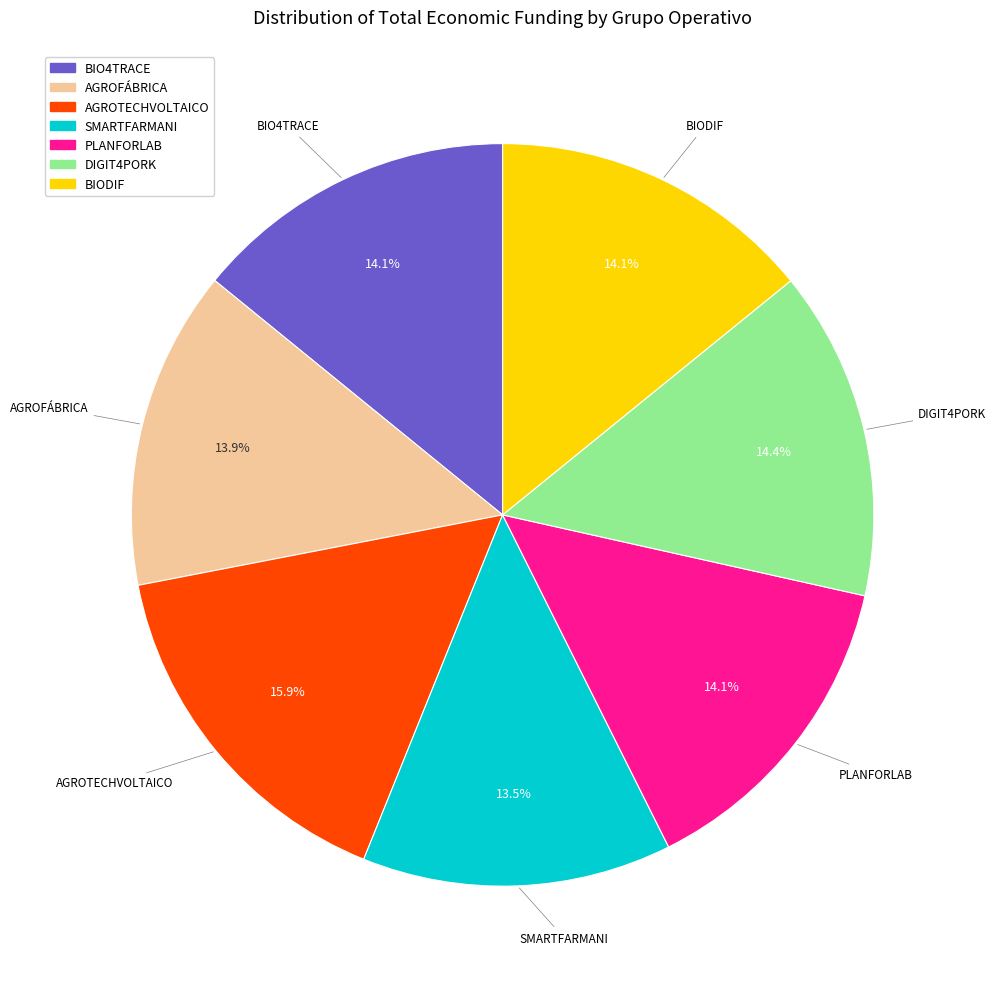

How much of the chart is everything except PLANFORLAB?

85.9%